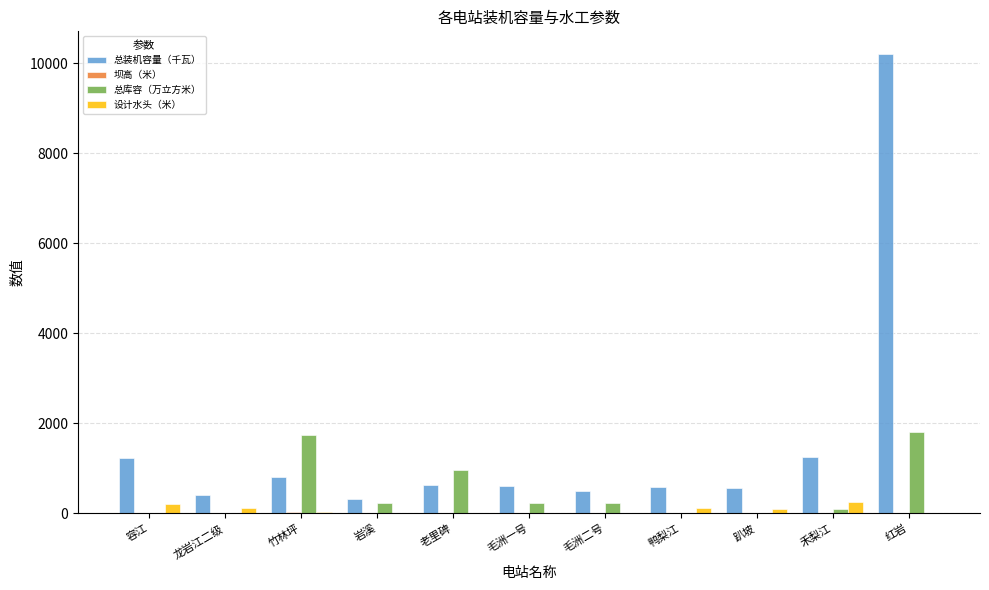

What is the maximum value for 总库容（万立方米）?

1810.0